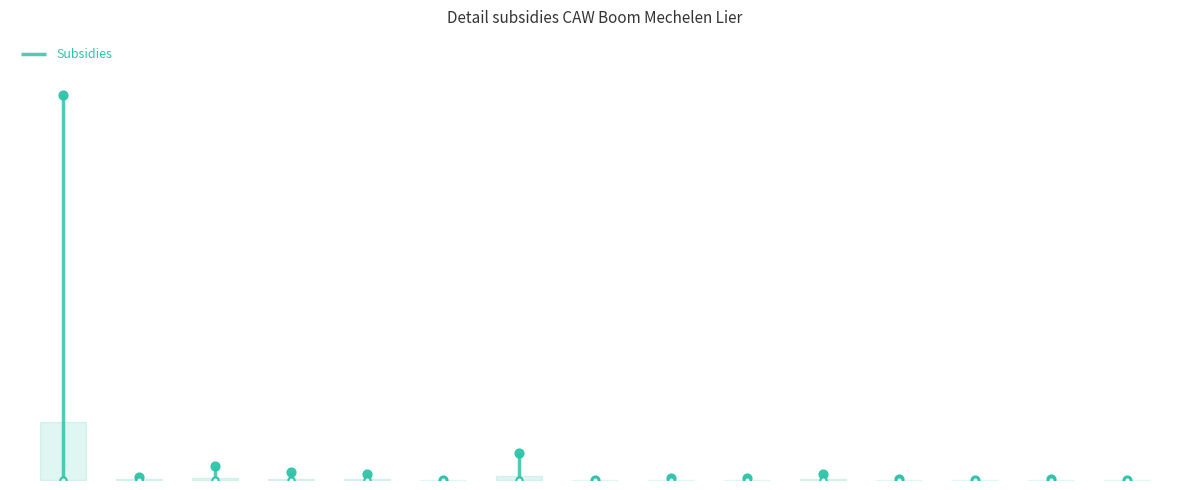

What is the ratio of the value at Preventie uithuiszetting to the value at Woonstage?

4.0